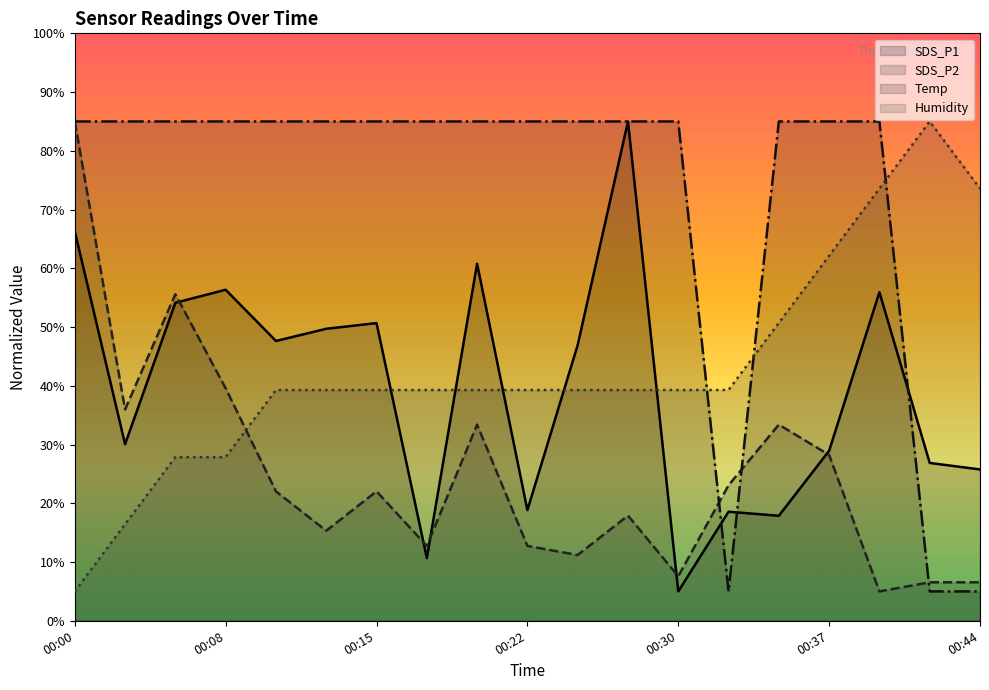

Between 00:12 and 00:20, which series saw the biggest shift?

SDS_P2